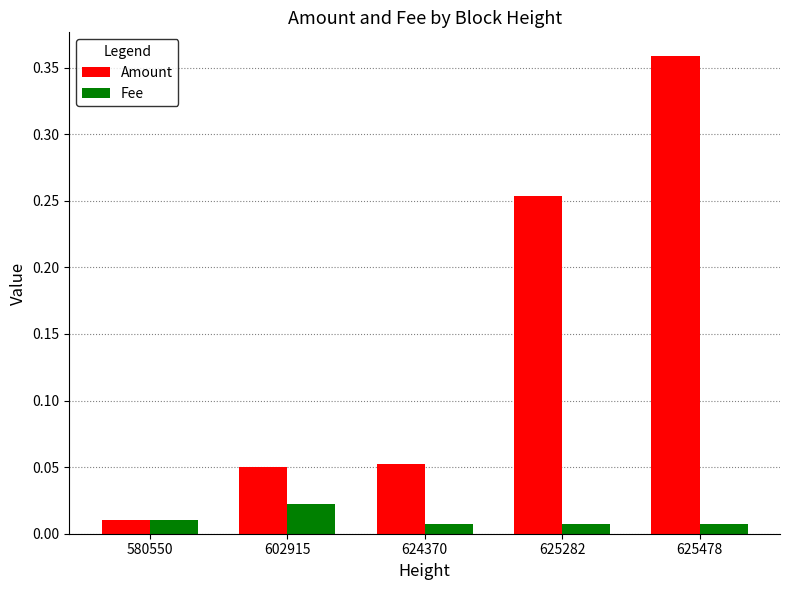

Which series has the largest range (max minus min)?

Amount